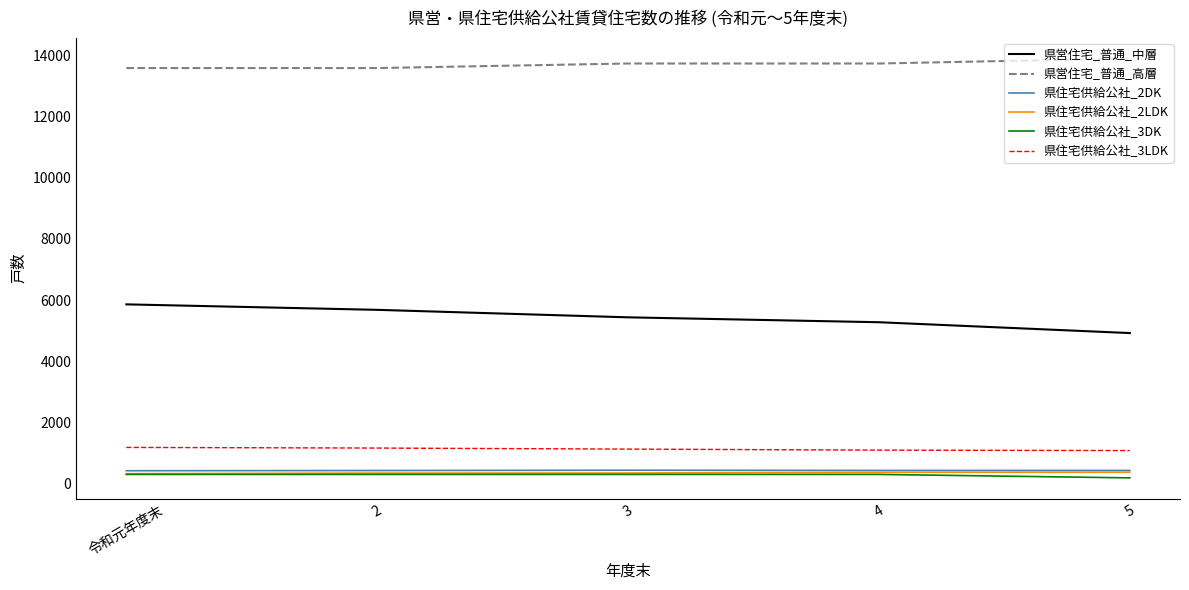

What is the maximum value shown in the chart?

13893